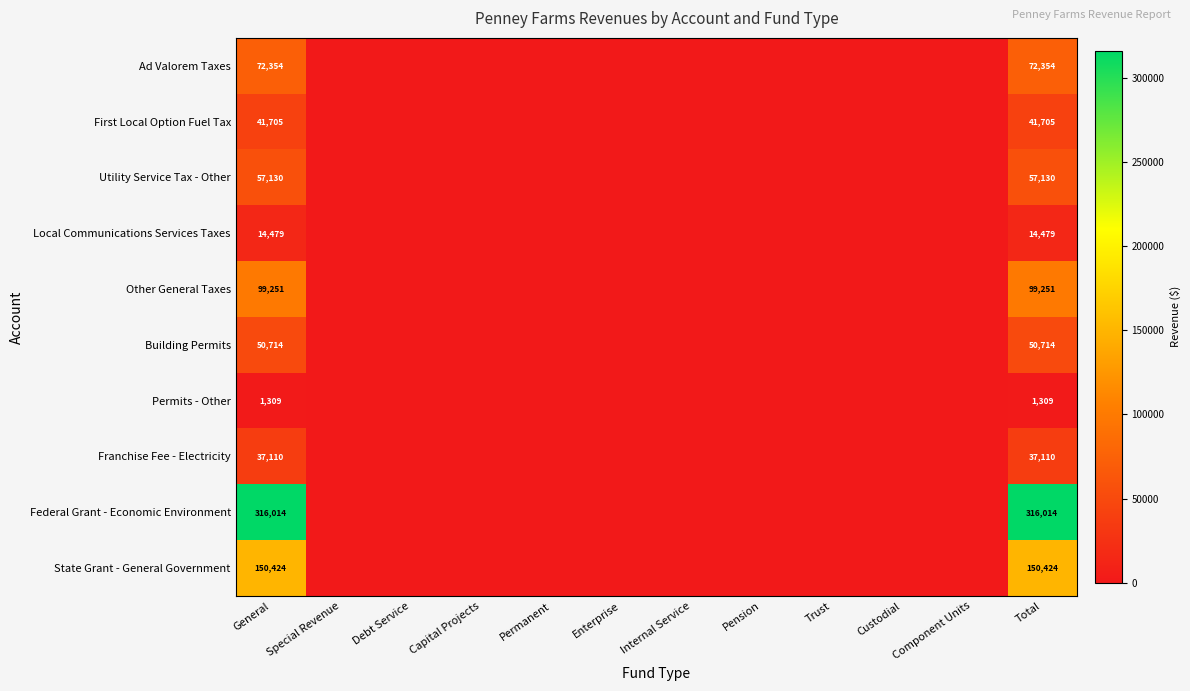

The value of Local Communications Services Taxes at Total is 8484. True or false?

False